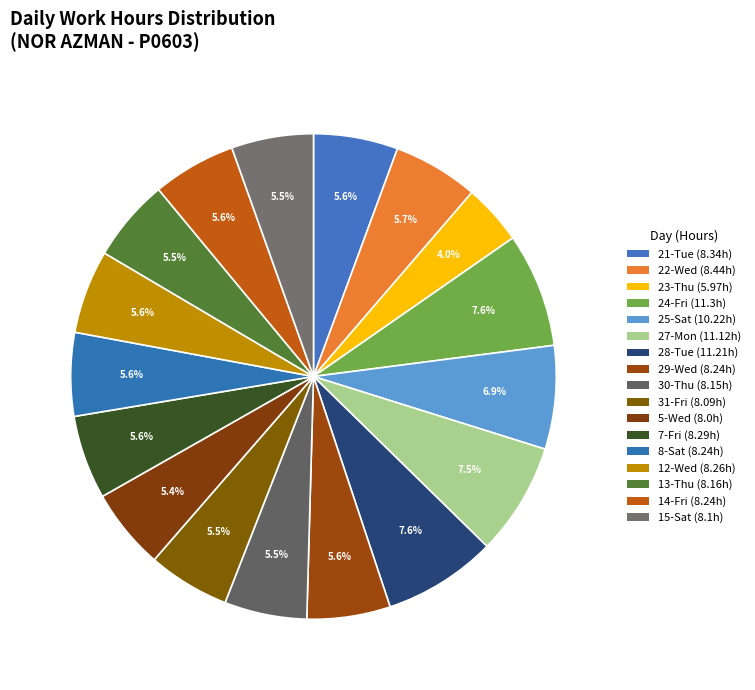

To the nearest percent, what is the combined percentage of 29-Wed and 5-Wed?

11%